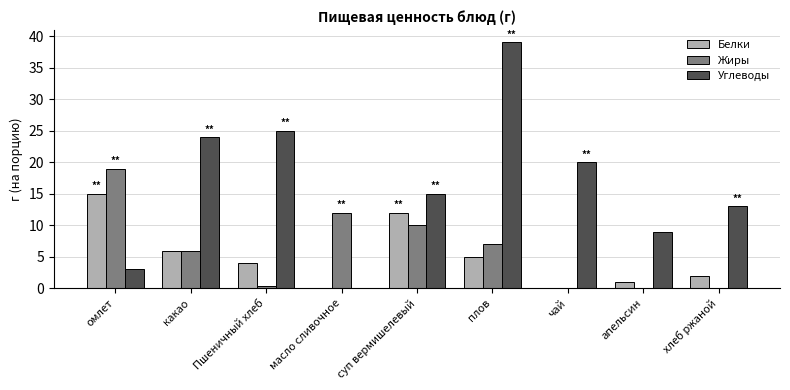

What is the sum of the Белки values at чай and какао?

6.0